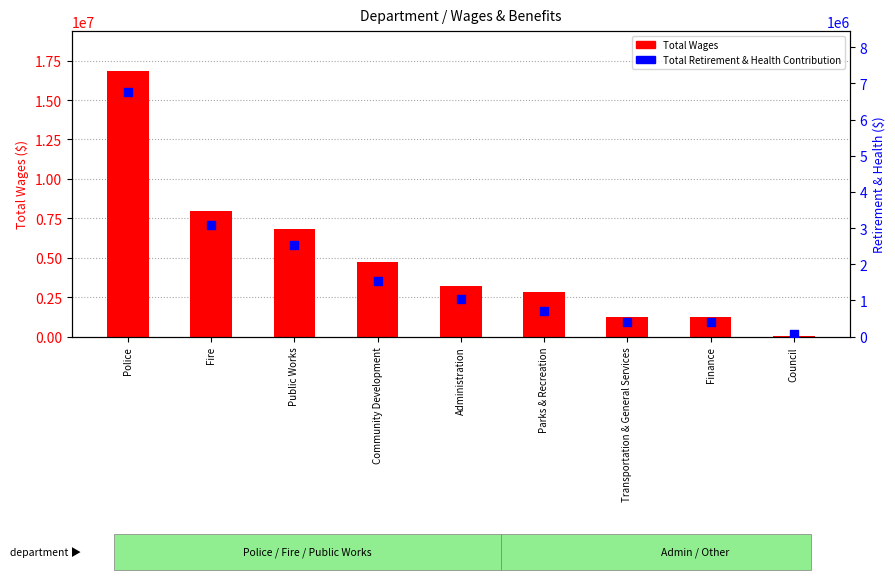

What is the total value across all series at Transportation & General Services?

1636722